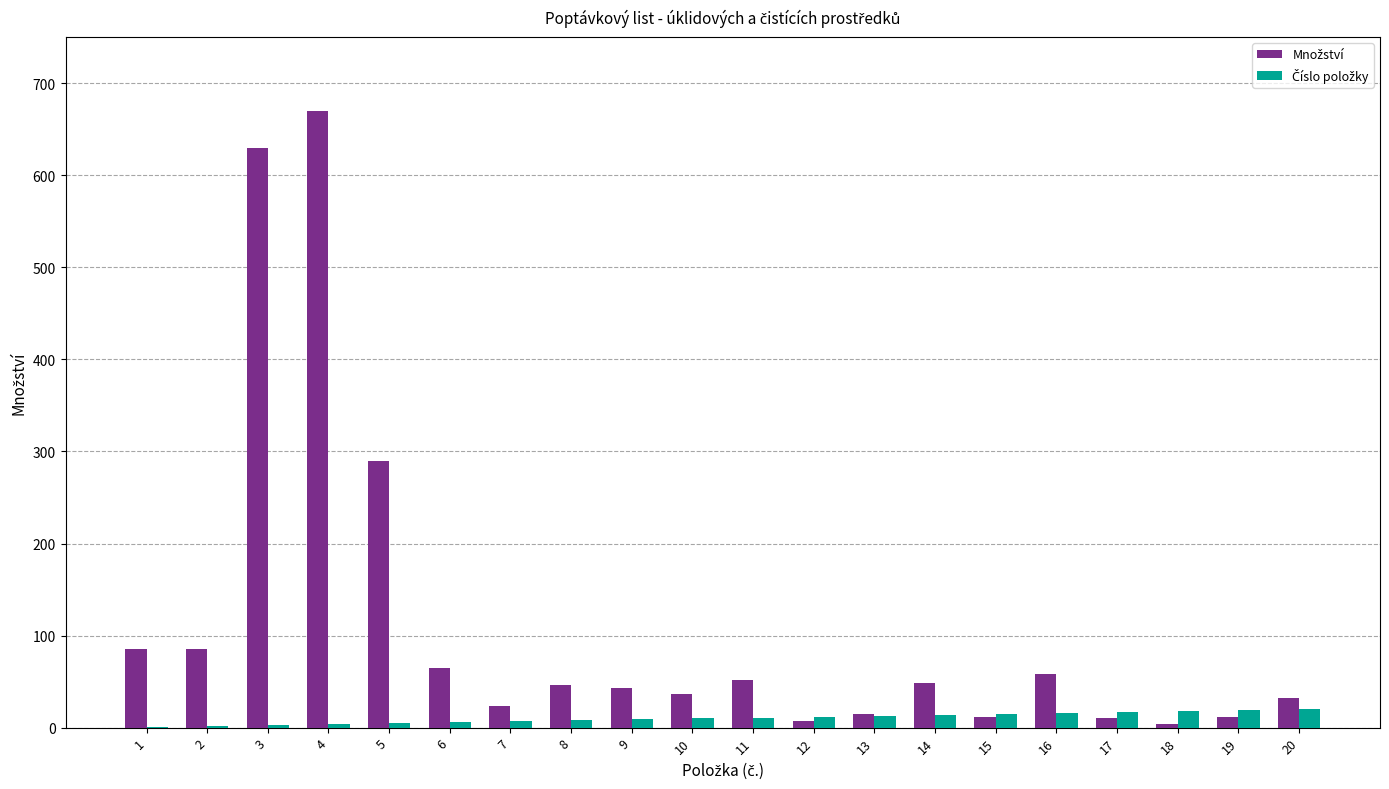

What is the greatest value displayed?

670